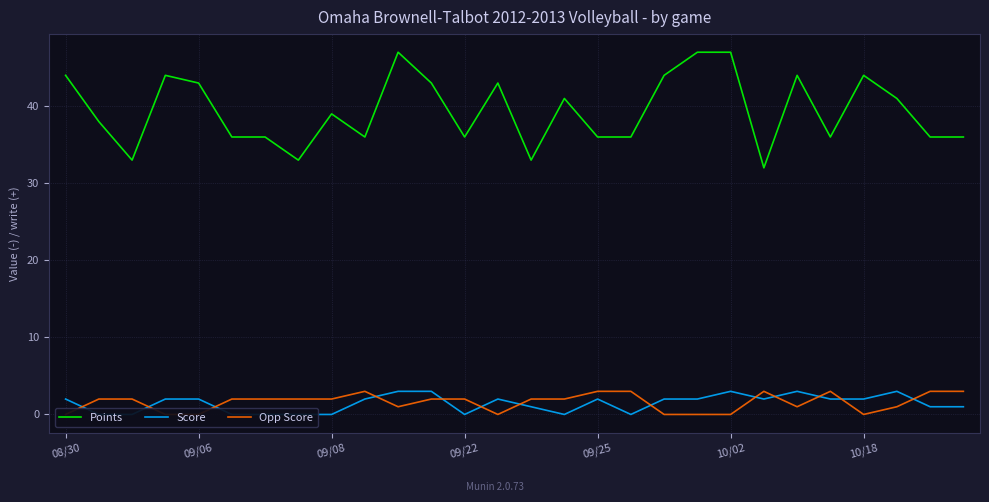

What is the average value of the Opp Score series?

2